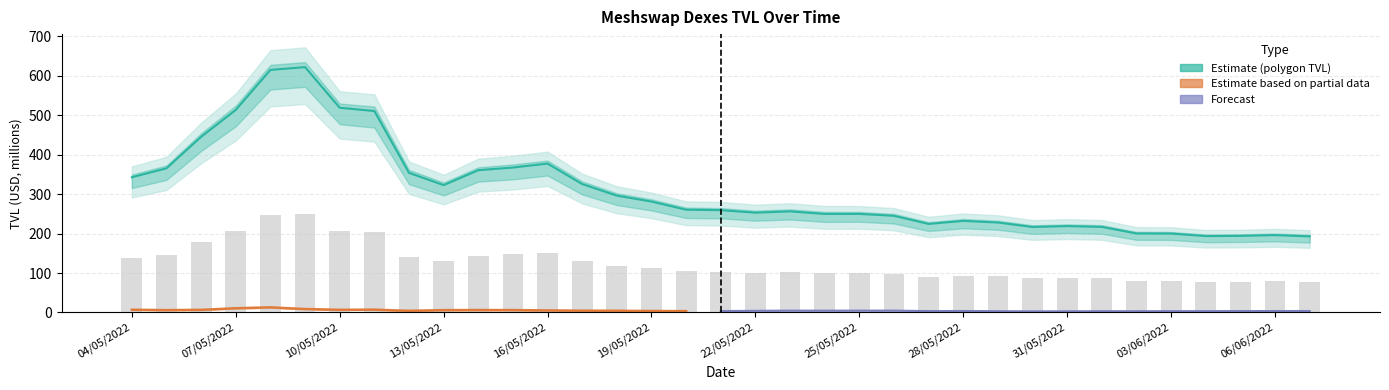

What is the greatest value displayed?

622.3